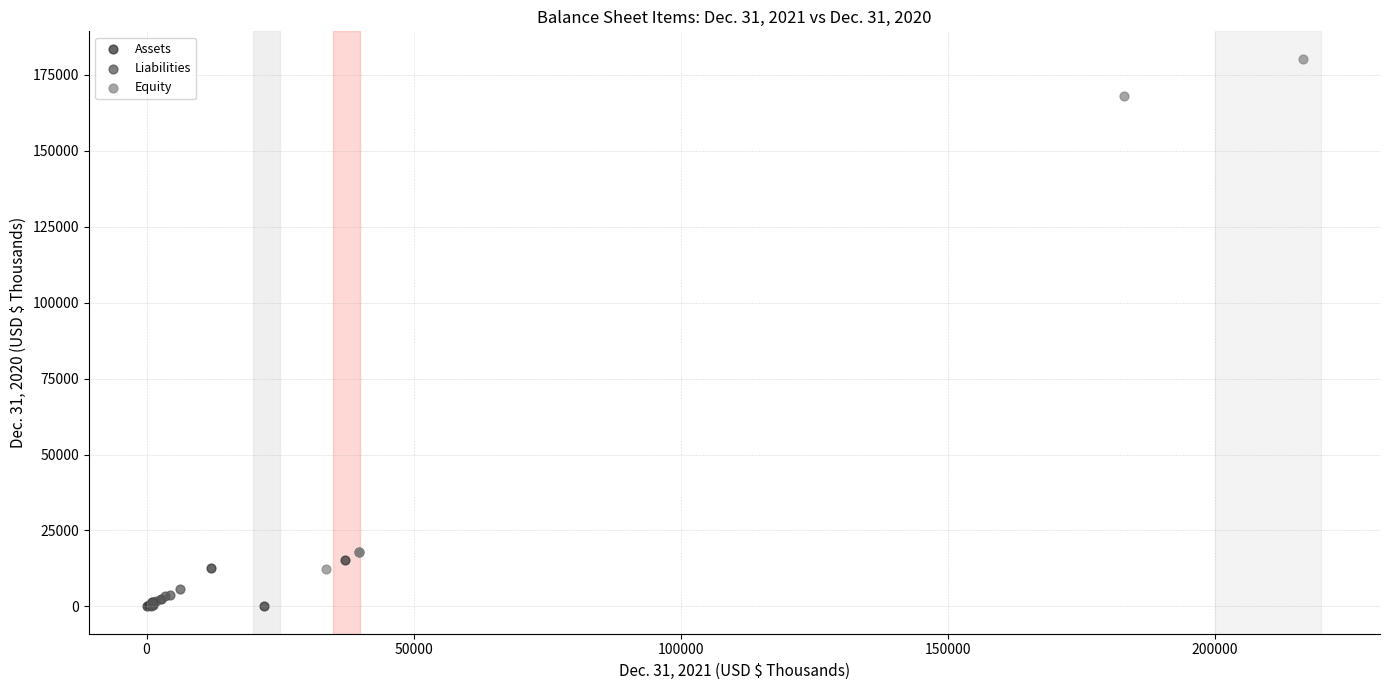

Which series has the widest spread of Y values?

Equity